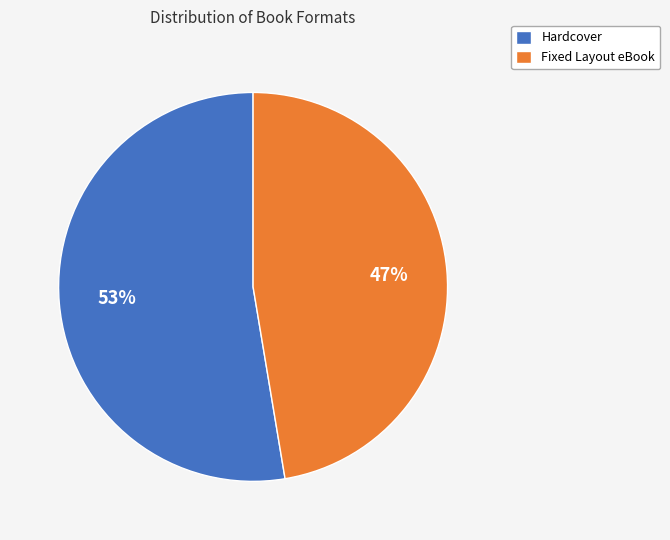

What is the ratio of the value at Fixed Layout eBook to the value at Hardcover?

0.9